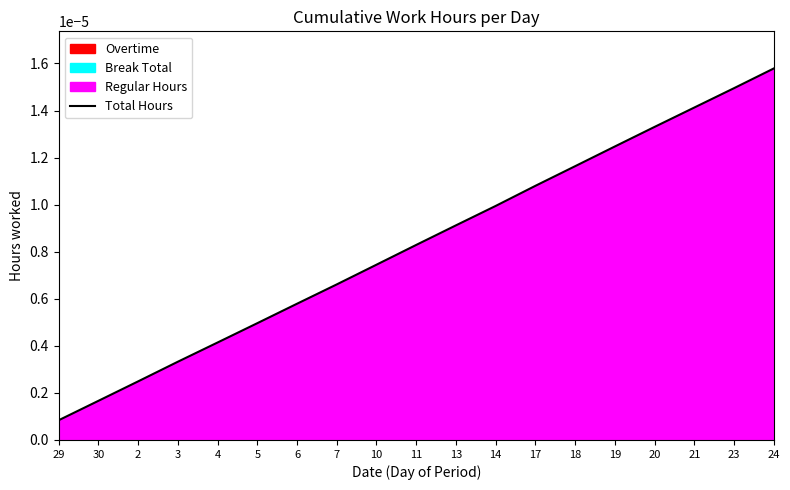

Which has a higher value, 23 or 4?

23